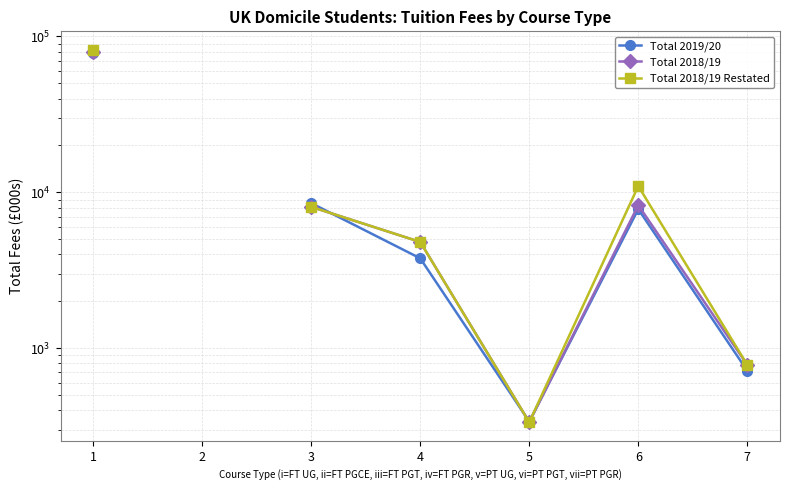

Which has a higher value, 2 or 1?

1